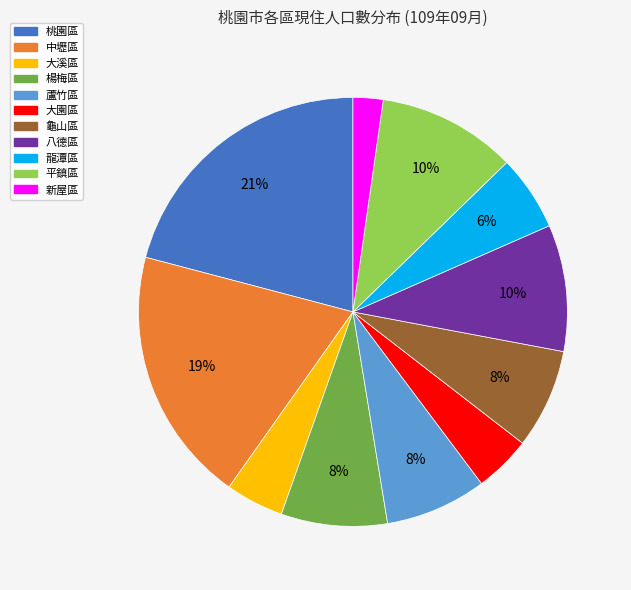

Does 龜山區 account for over 50% of the chart?

No